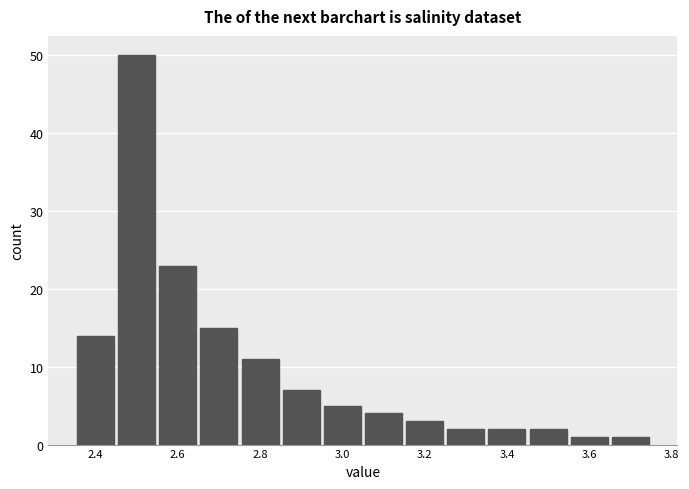

Which range on the x-axis has the tallest bar?

2.45 to 2.55